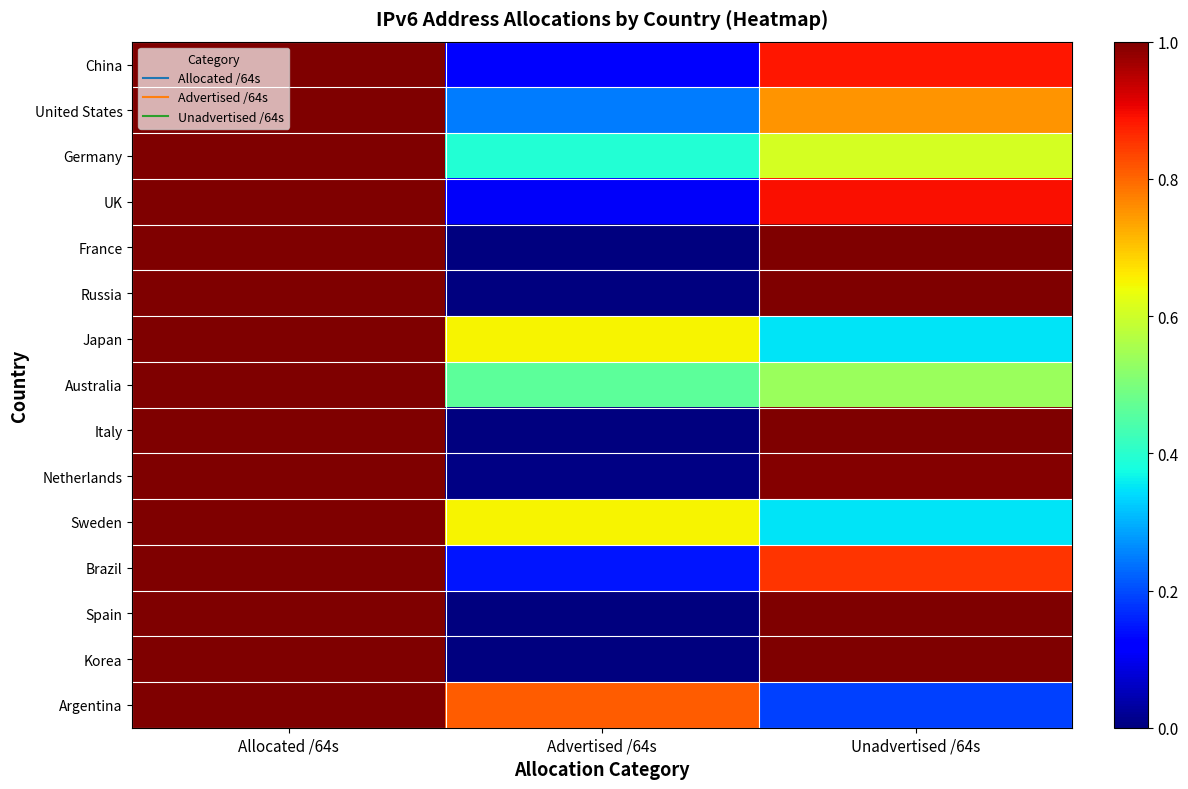

Reading right to left, transcribe all the data shown in this chart.

China: Unadvertised /64s=0.9	Advertised /64s=0.1	Allocated /64s=1.0
United States: Unadvertised /64s=0.8	Advertised /64s=0.2	Allocated /64s=1.0
Germany: Unadvertised /64s=0.6	Advertised /64s=0.4	Allocated /64s=1.0
UK: Unadvertised /64s=0.9	Advertised /64s=0.1	Allocated /64s=1.0
France: Unadvertised /64s=1.0	Advertised /64s=0.0	Allocated /64s=1.0
Russia: Unadvertised /64s=1.0	Advertised /64s=0.0	Allocated /64s=1.0
Japan: Unadvertised /64s=0.3	Advertised /64s=0.7	Allocated /64s=1.0
Australia: Unadvertised /64s=0.5	Advertised /64s=0.5	Allocated /64s=1.0
Italy: Unadvertised /64s=1.0	Advertised /64s=0.0	Allocated /64s=1.0
Netherlands: Unadvertised /64s=1.0	Advertised /64s=0.0	Allocated /64s=1.0
Sweden: Unadvertised /64s=0.3	Advertised /64s=0.7	Allocated /64s=1.0
Brazil: Unadvertised /64s=0.9	Advertised /64s=0.1	Allocated /64s=1.0
Spain: Unadvertised /64s=1.0	Advertised /64s=0.0	Allocated /64s=1.0
Korea: Unadvertised /64s=1.0	Advertised /64s=0.0	Allocated /64s=1.0
Argentina: Unadvertised /64s=0.2	Advertised /64s=0.8	Allocated /64s=1.0